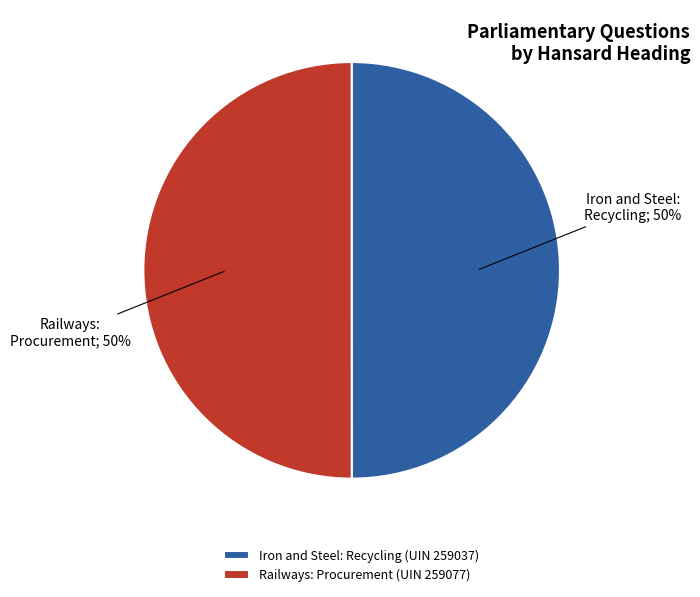

What percentage is the Iron and Steel: Recycling (UIN 259037) slice, to the nearest percent?

50%